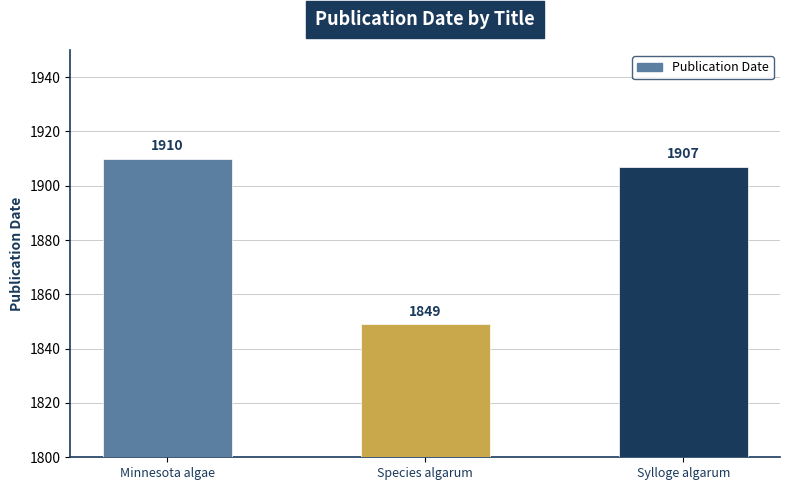

Count the number of data series in this chart.

1